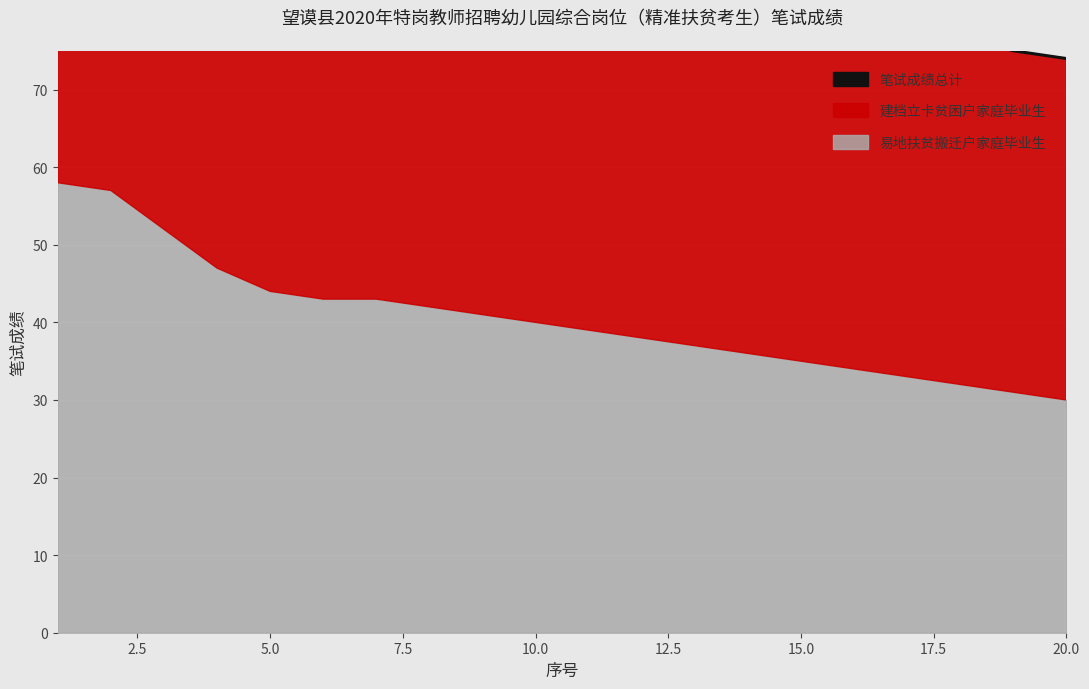

At which label is the value closest to 97?

5.0